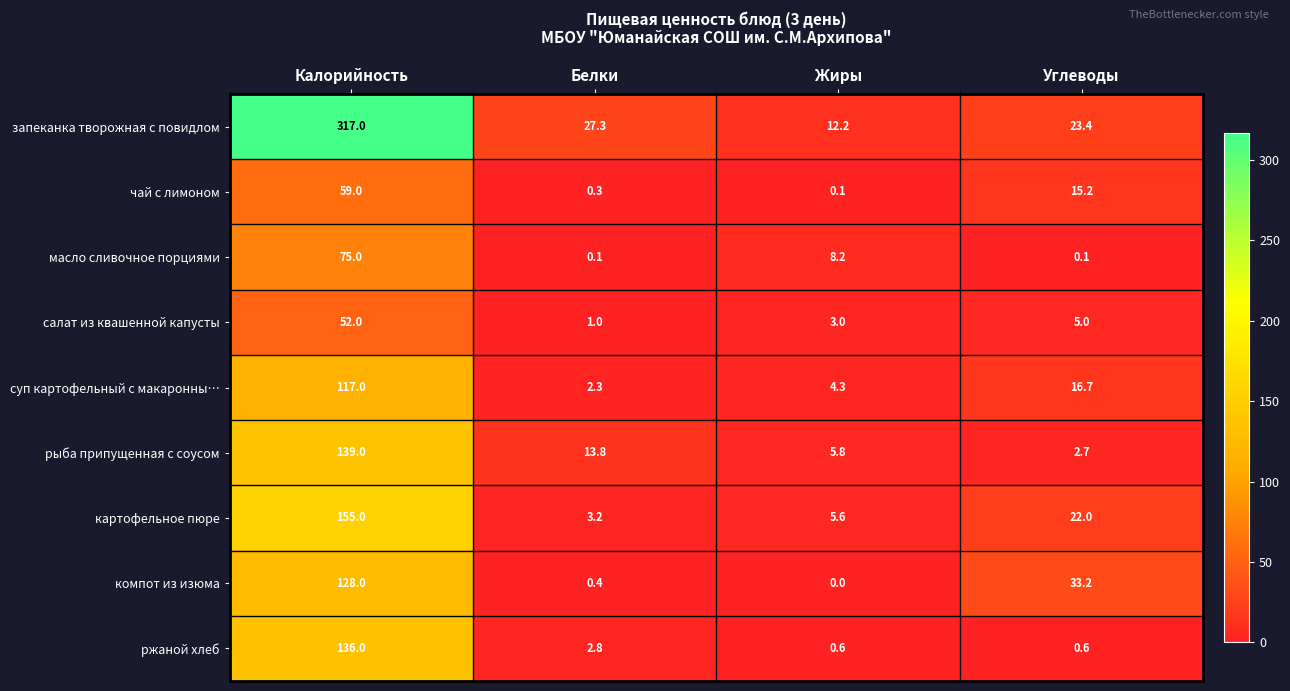

At which label does картофельное пюре reach its peak?

Калорийность